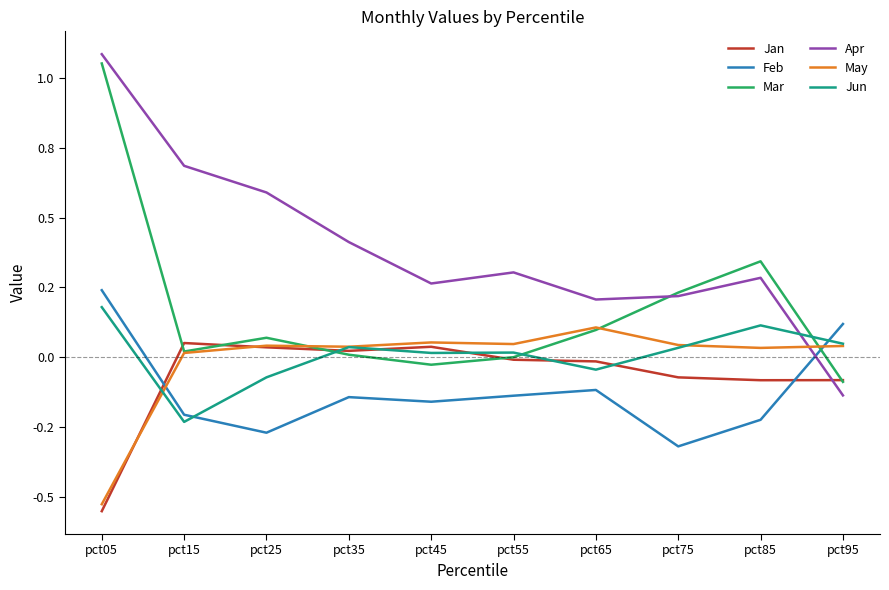

Rank the series by their maximum value, from highest to lowest.

Apr, Mar, Feb, Jun, May, Jan